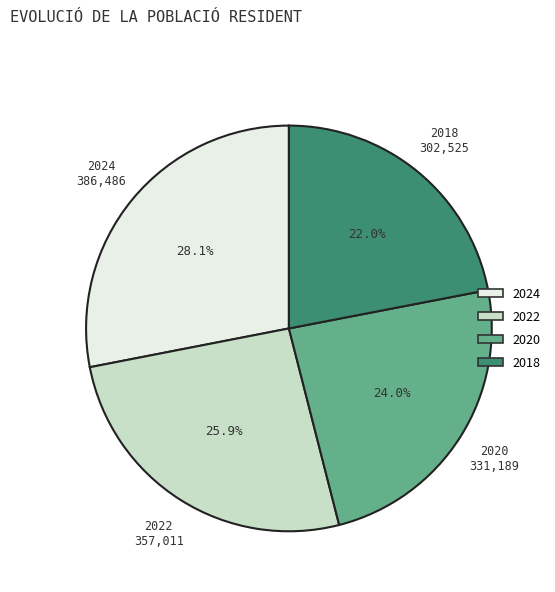

How many slices are in this pie chart?

4